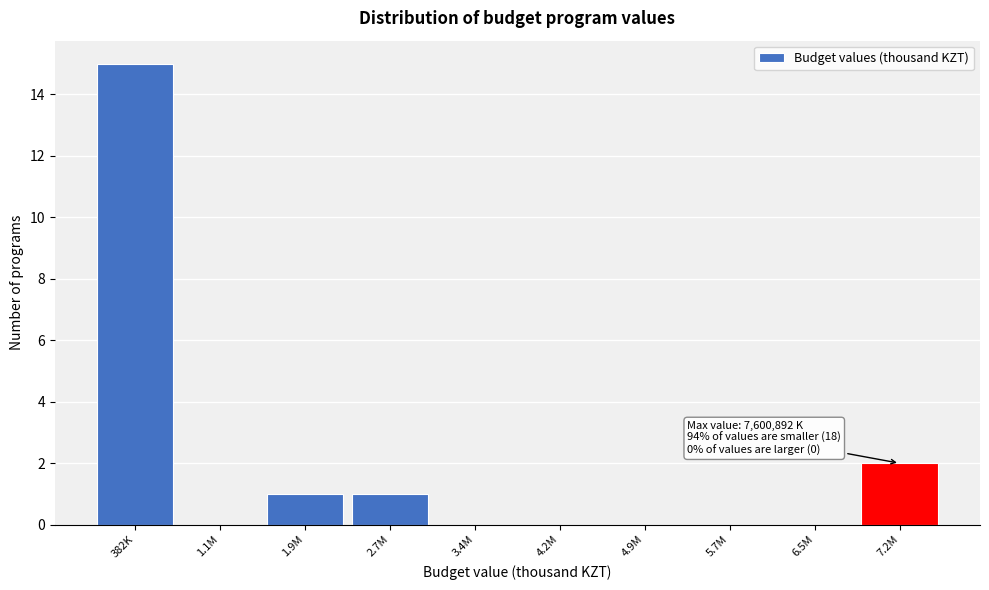

Reading left to right, extract all data points from this chart.

382K=15	1.1M=0	1.9M=1	2.7M=1	3.4M=0	4.2M=0	4.9M=0	5.7M=0	6.5M=0	7.2M=2